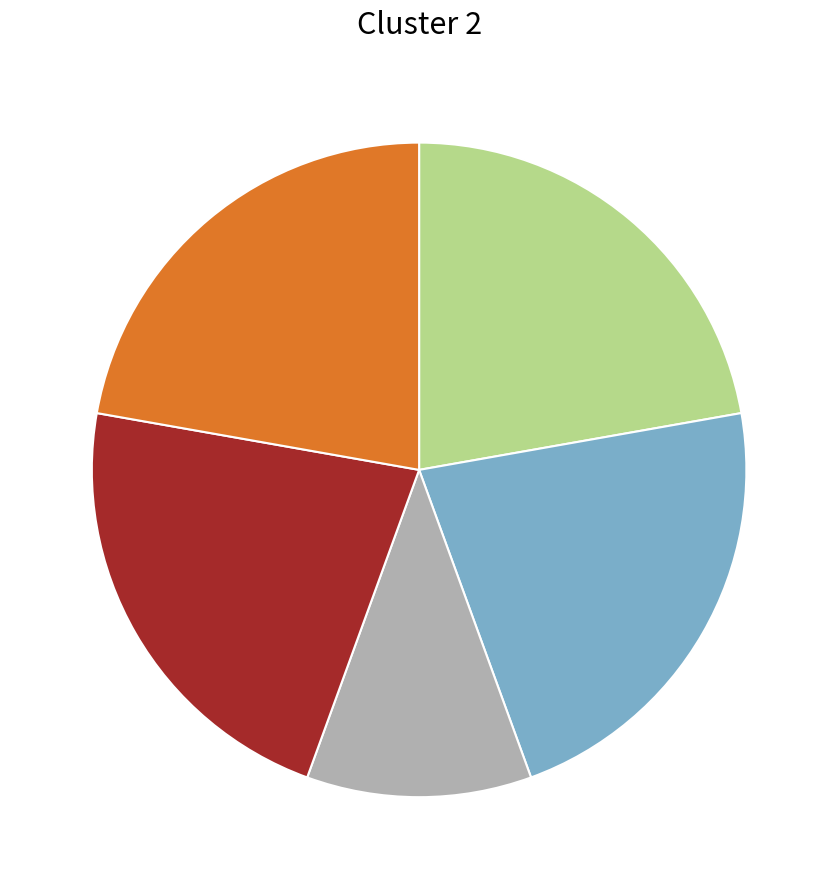

Is there a majority slice in this chart?

No